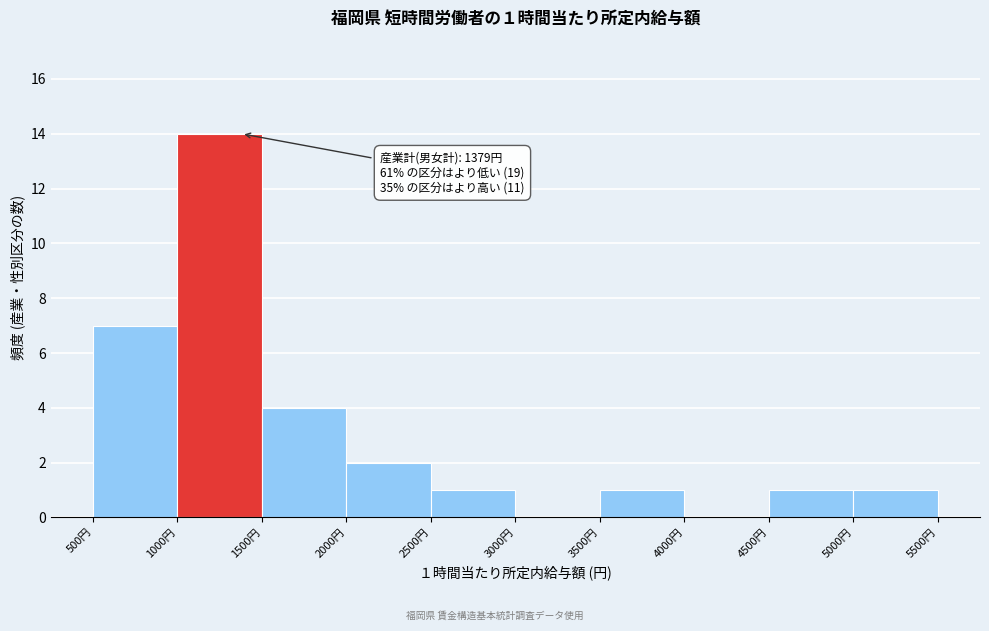

Which range on the x-axis has the tallest bar?

1000 to 1500